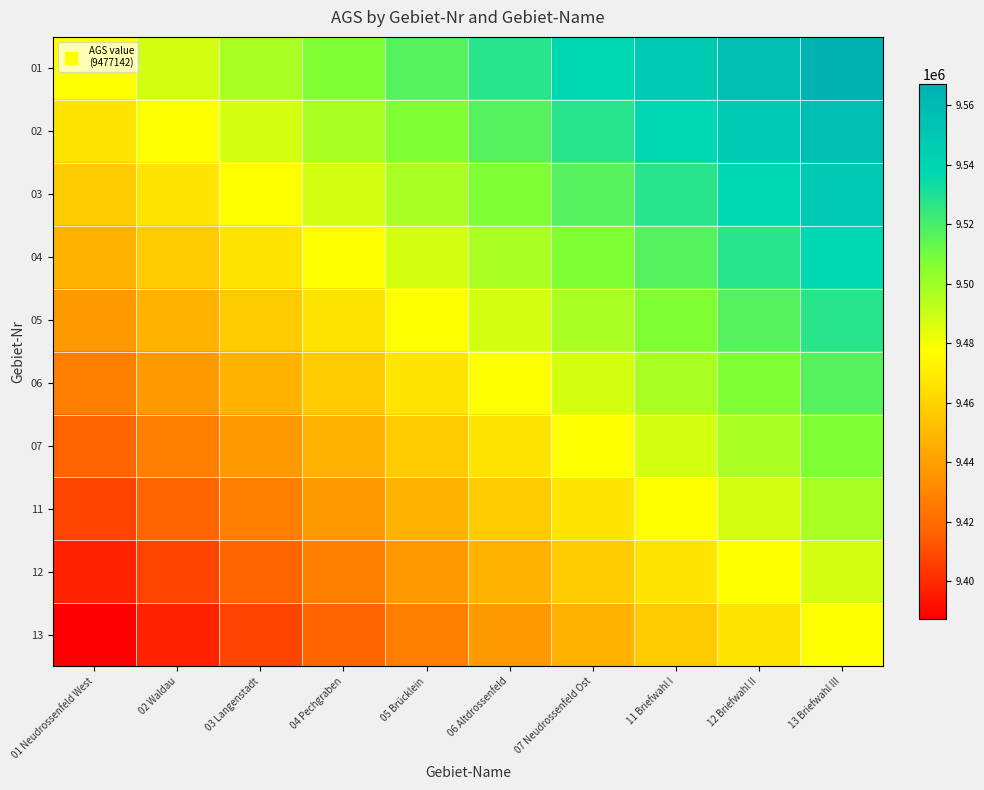

At 03 Langenstadt, list the series in order from smallest to largest.

13, 12, 11, 07, 06, 05, 04, 03, 02, 01